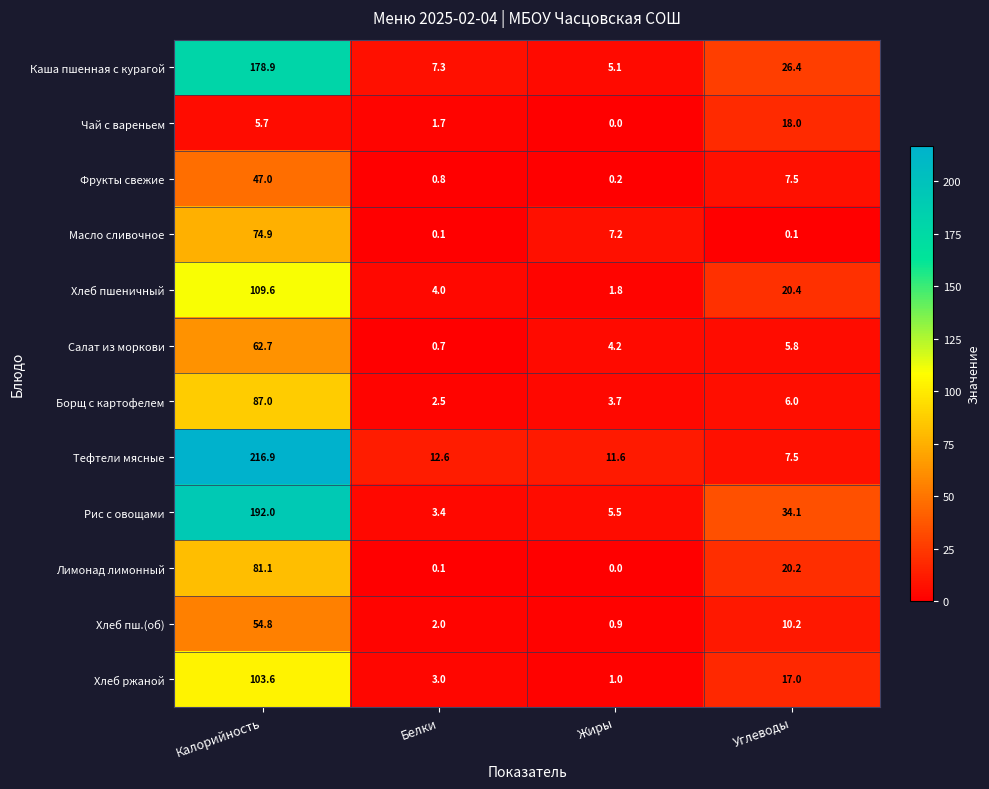

What is the total value across all series at Жиры?

41.2